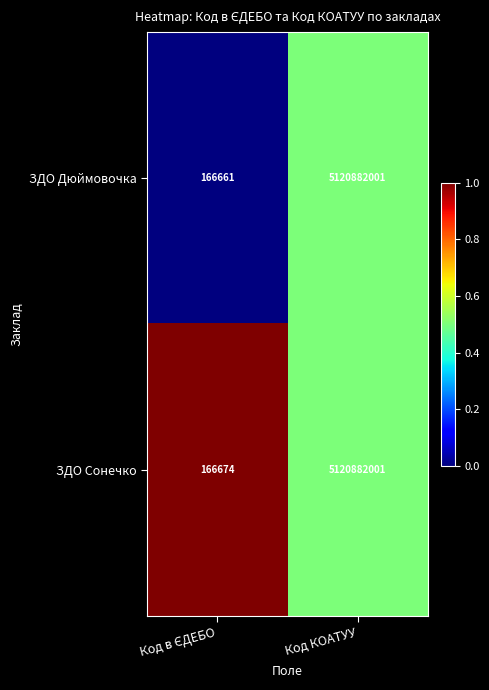

Rank the series by their average value, from lowest to highest.

ЗДО Дюймовочка, ЗДО Сонечко